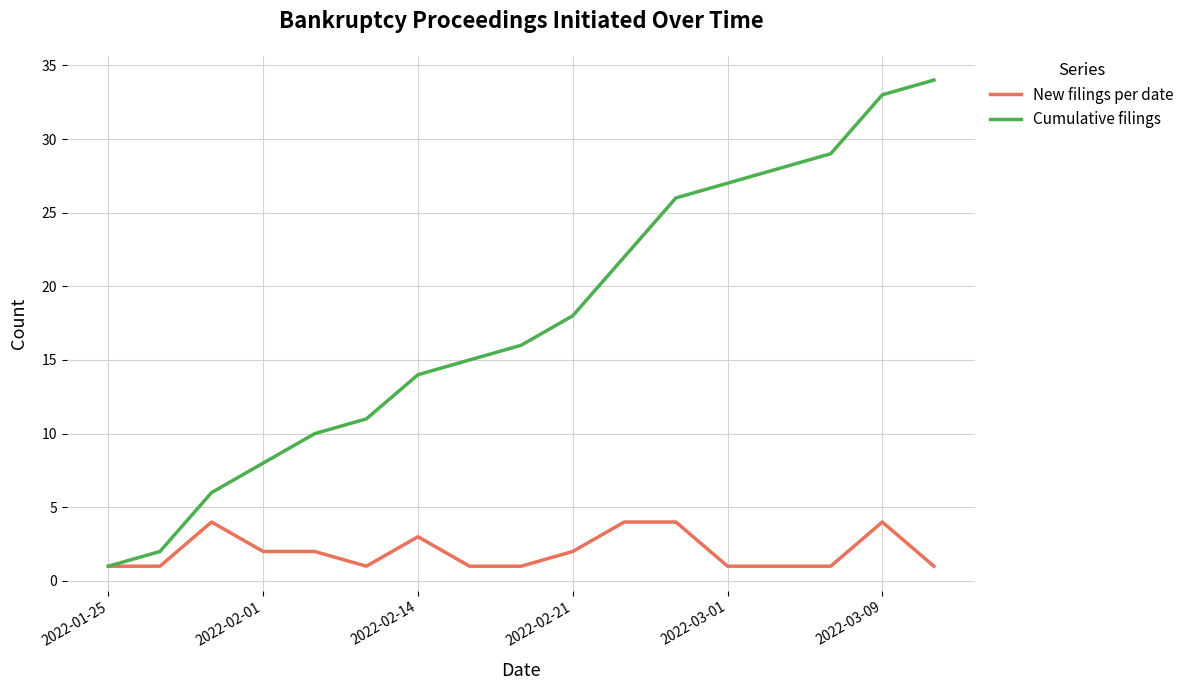

What is the greatest value displayed?

34